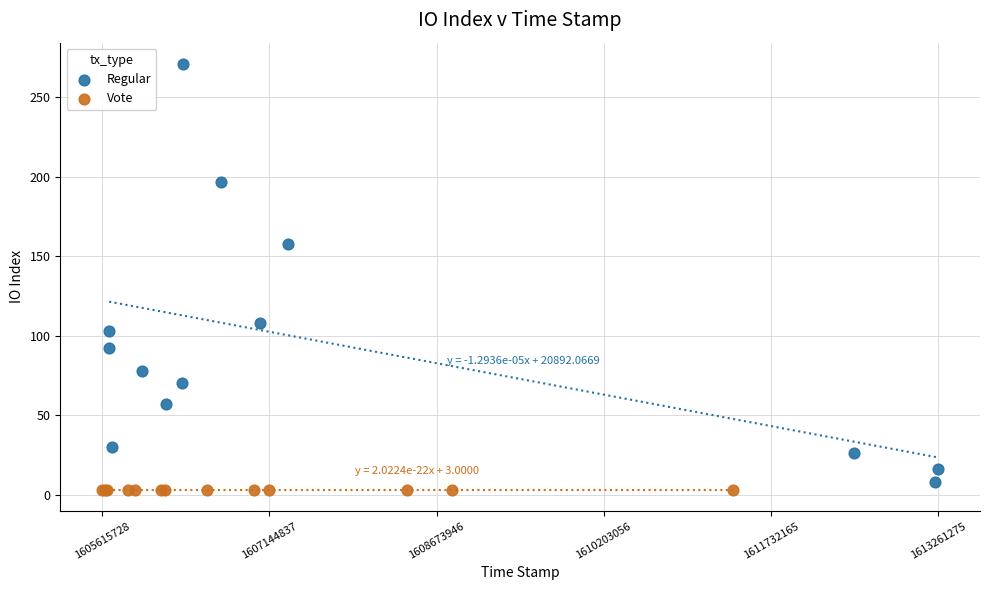

Which series contains the highest Y value?

Regular